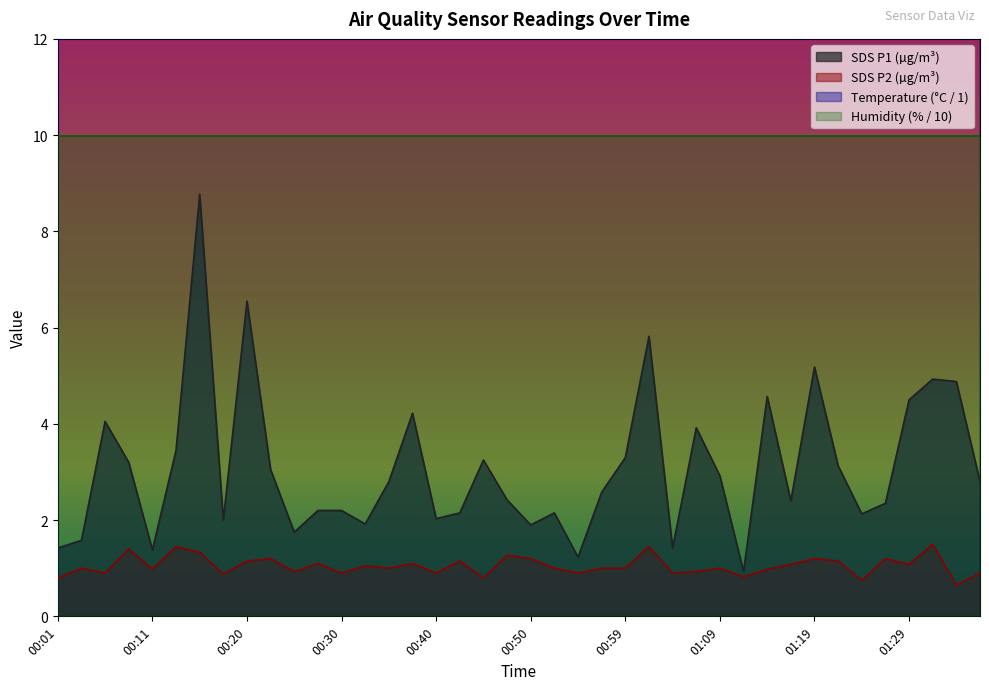

At how many categories does at least one series exceed 1?

40